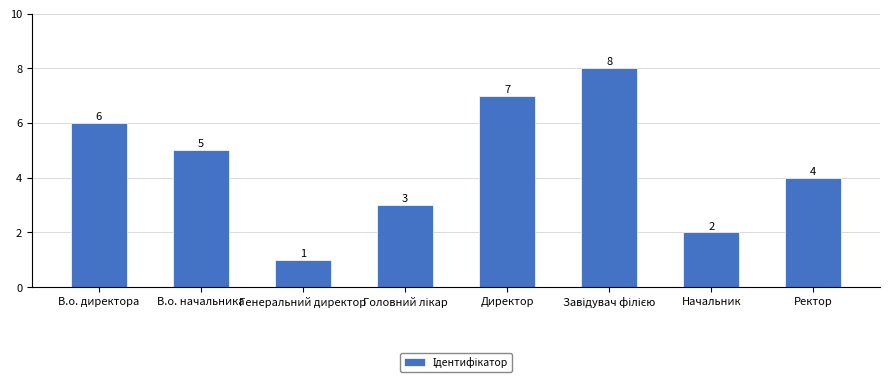

What is the minimum value shown in the chart?

1